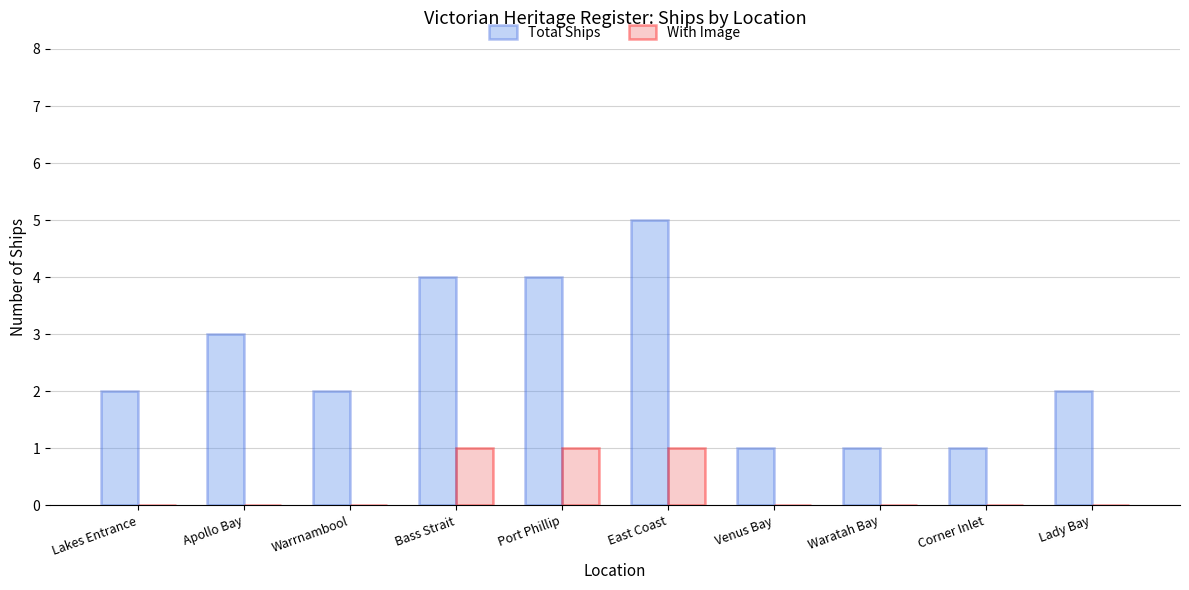

Is it true that With Image equals -1 at Lady Bay?

False